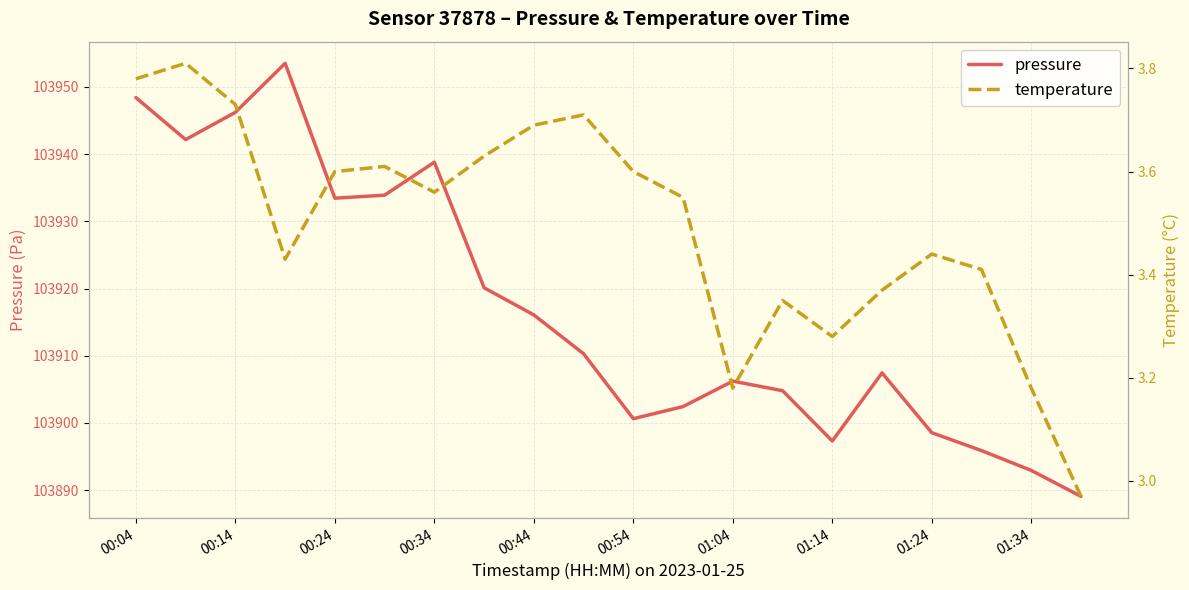

What is the highest value of the pressure series?

103953.5